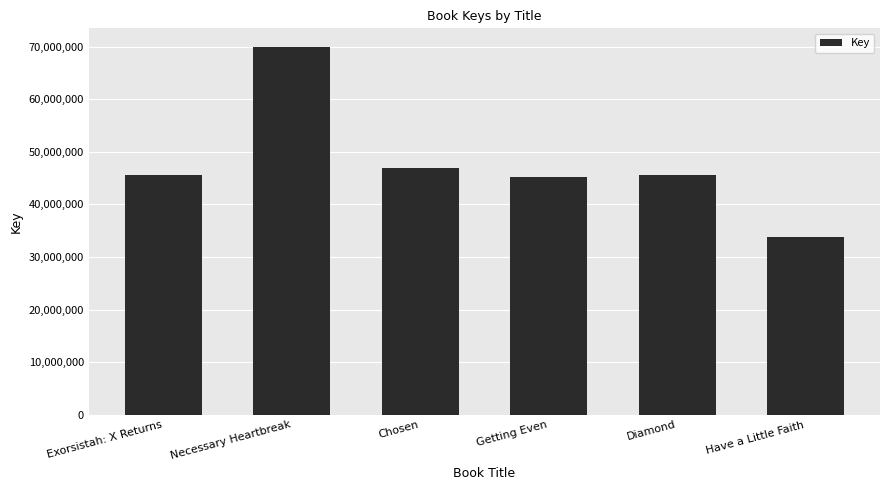

What is the change in value from Exorsistah: X Returns to Diamond?

+104711